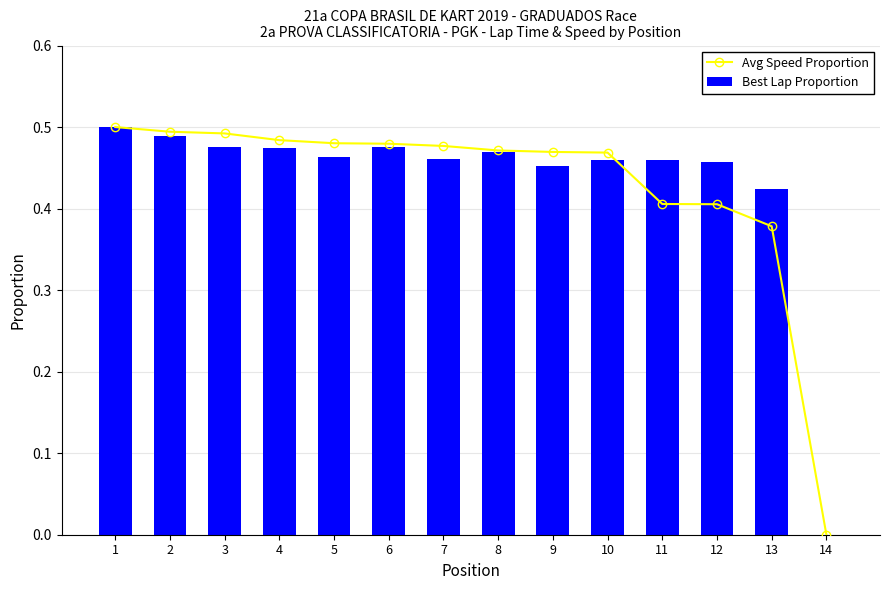

Where is Best Lap Proportion nearest to the value 0?

14